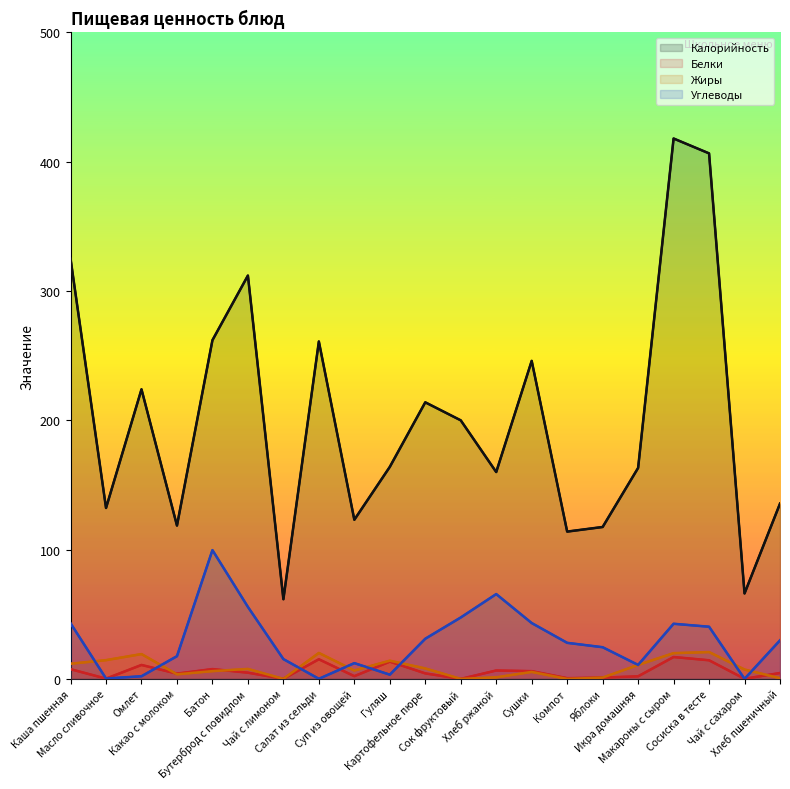

Rank the series by their maximum value, from lowest to highest.

Белки, Жиры, Углеводы, Калорийность